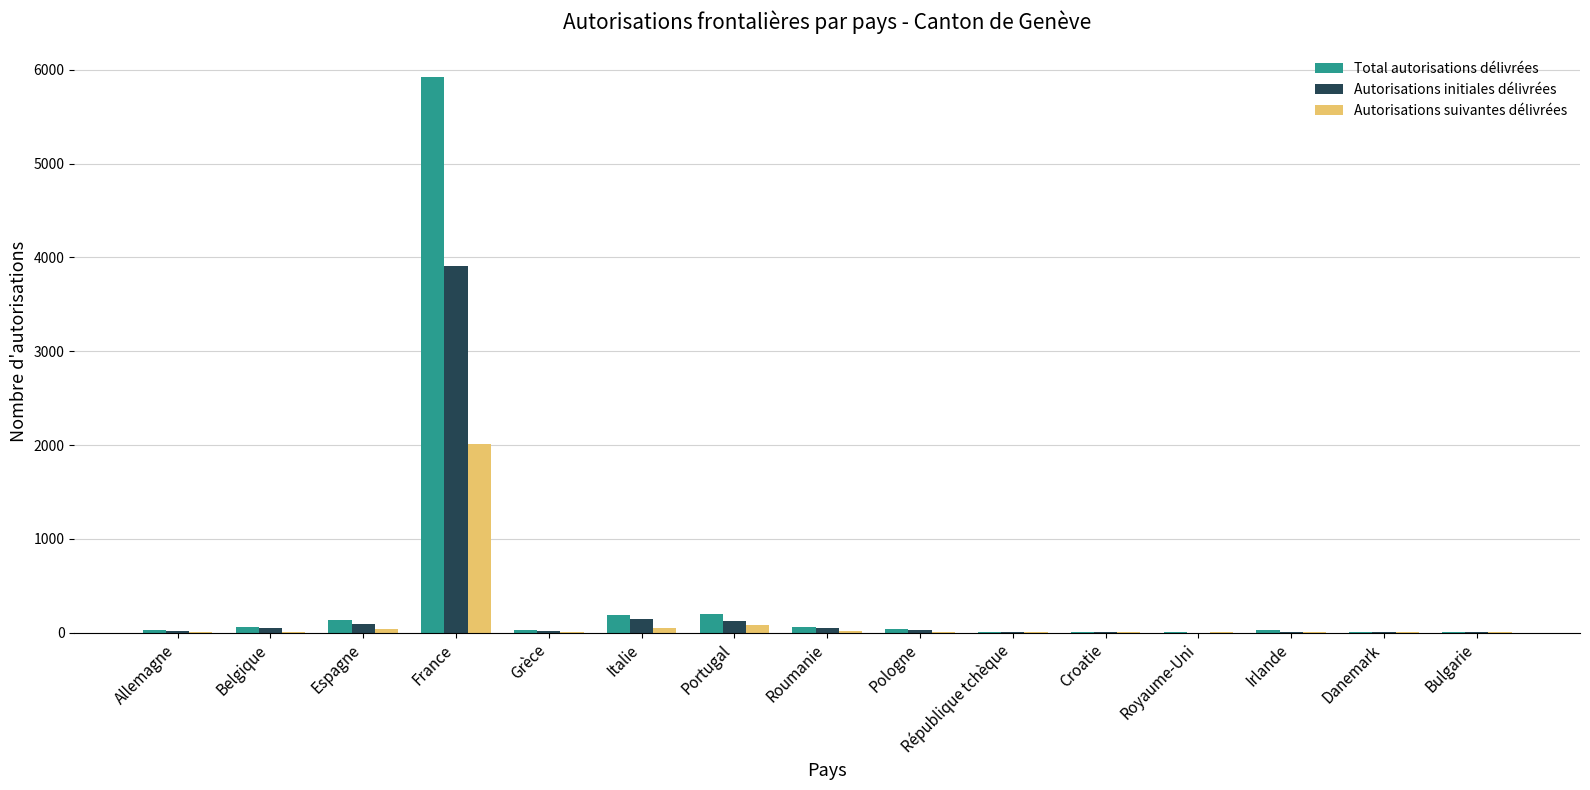

What is the maximum value shown in the chart?

5920